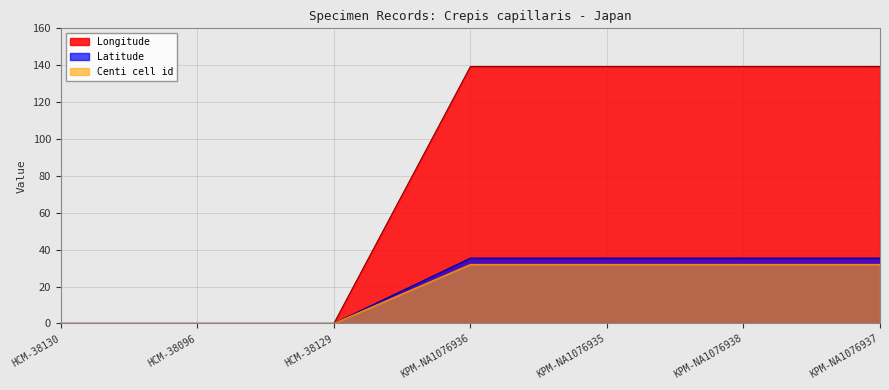

Between HCM-38129 and KPM-NA1076937, which series saw the biggest shift?

Longitude